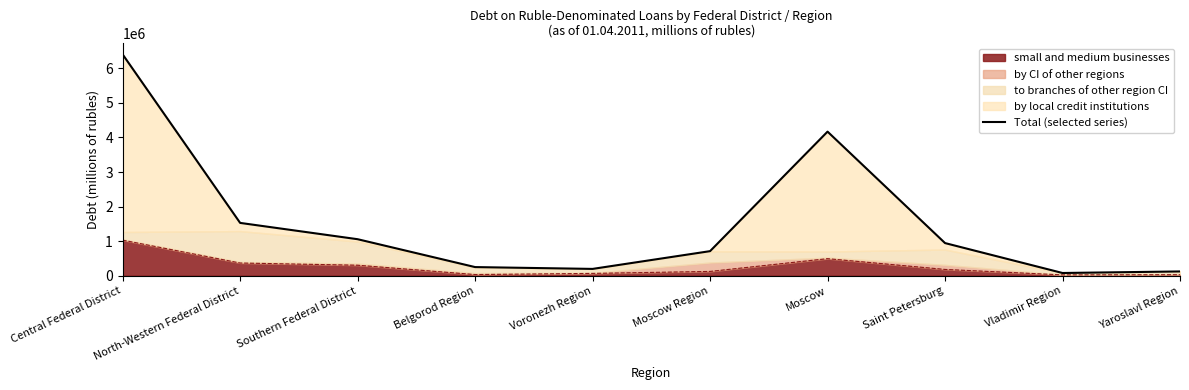

How many lines are shown in the chart?

1